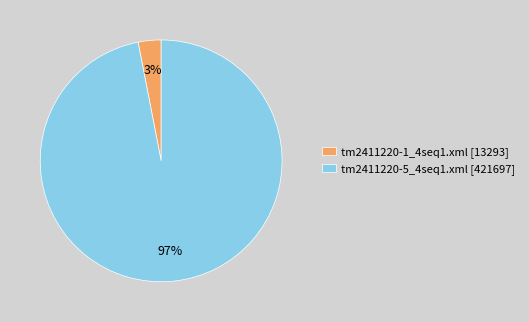

Rank the categories by value from highest to lowest.

tm2411220-5_4seq1.xml [421697], tm2411220-1_4seq1.xml [13293]